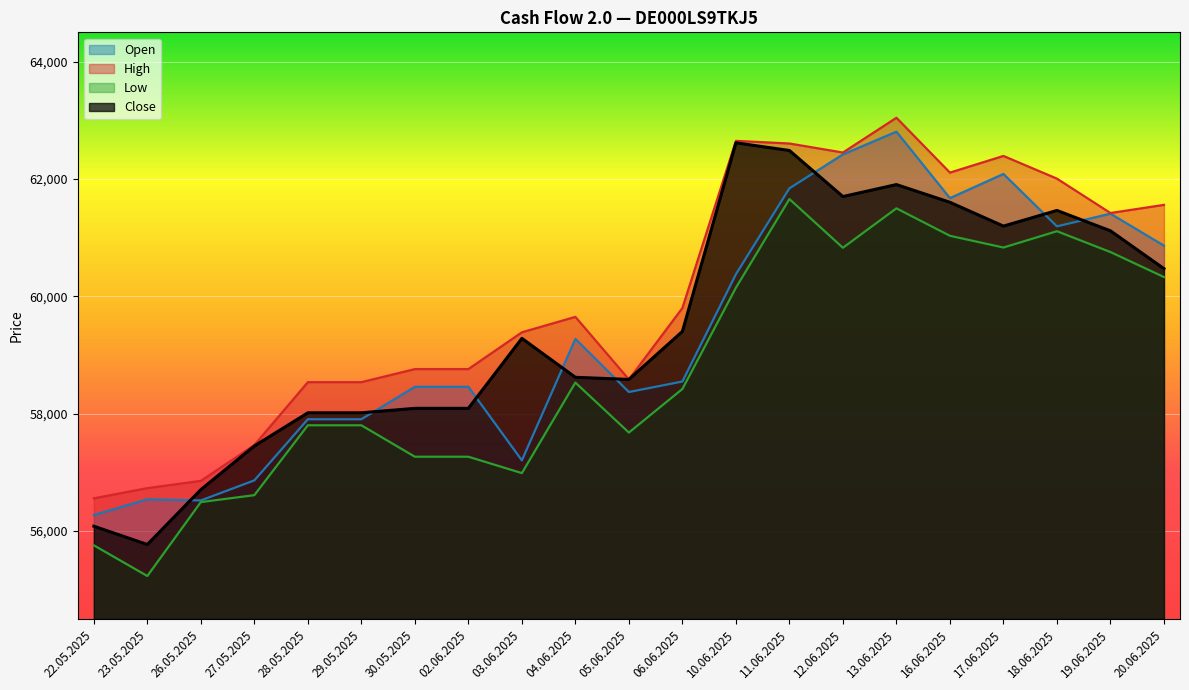

Is it true that Close equals 62486 at 11.06.2025?

True